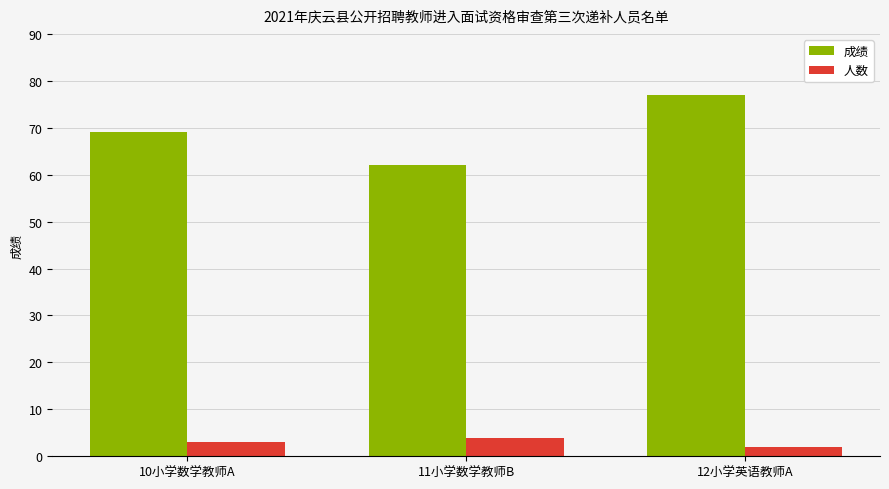

How many 成绩 values are between 62 and 77?

3